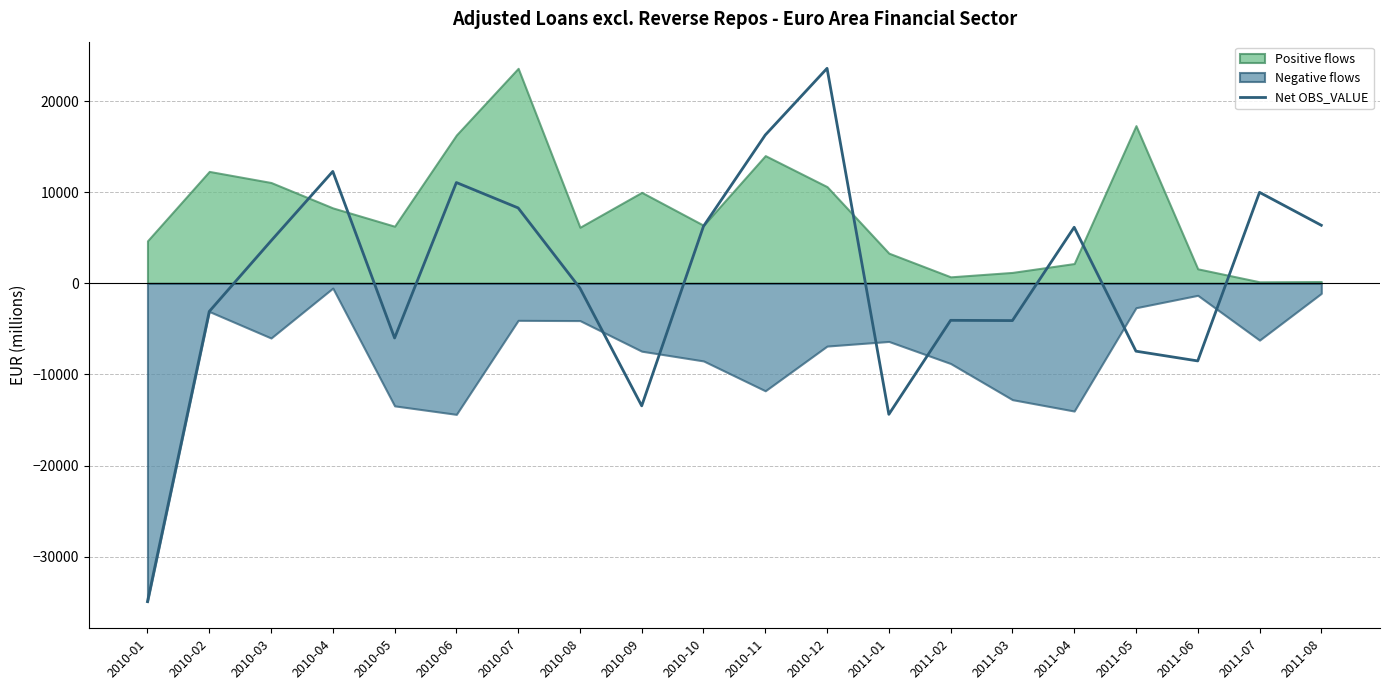

Rank the categories by value from lowest to highest.

2010-01, 2011-01, 2010-09, 2011-06, 2011-05, 2010-05, 2011-03, 2011-02, 2010-02, 2010-08, 2010-03, 2011-04, 2010-10, 2011-08, 2010-07, 2011-07, 2010-06, 2010-04, 2010-11, 2010-12